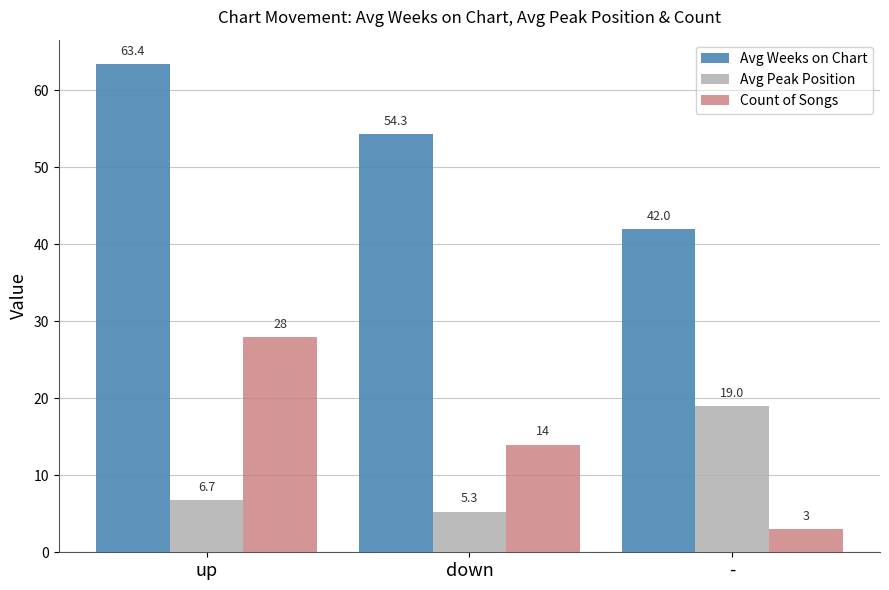

What is the average value of the Avg Peak Position series?

10.3